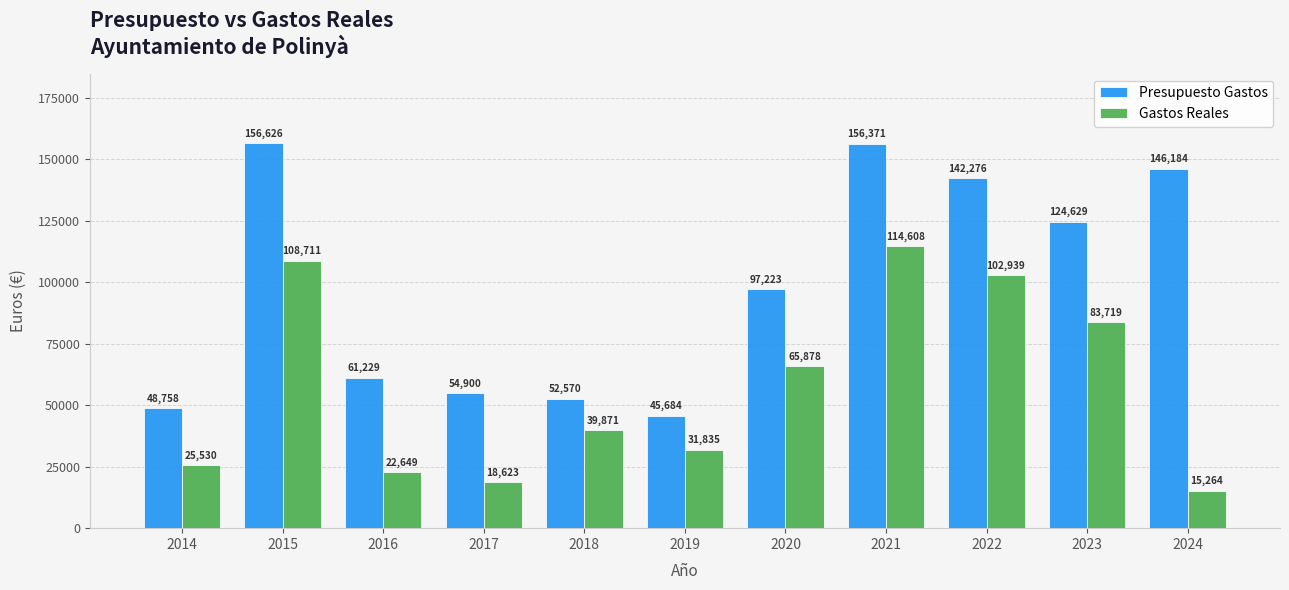

Is it true that Gastos Reales equals 42788.5 at 2019?

False